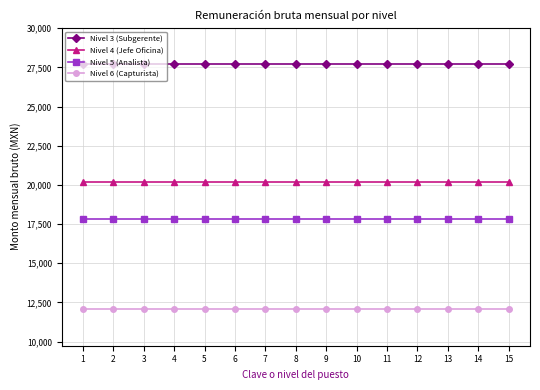

Rank the series by their average value, from lowest to highest.

Nivel 6 (Capturista), Nivel 5 (Analista), Nivel 4 (Jefe Oficina), Nivel 3 (Subgerente)